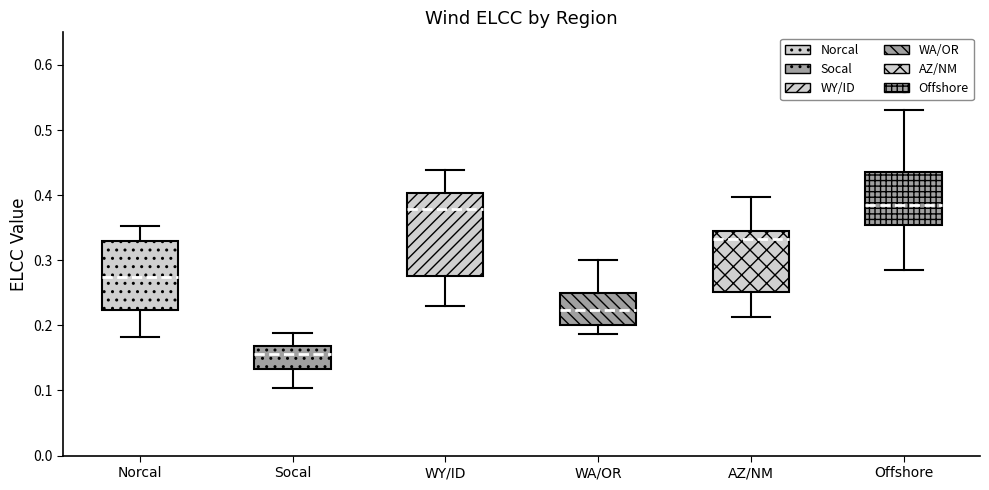

Comparing the boxes themselves (not the whiskers), which one is the tallest?

WY/ID